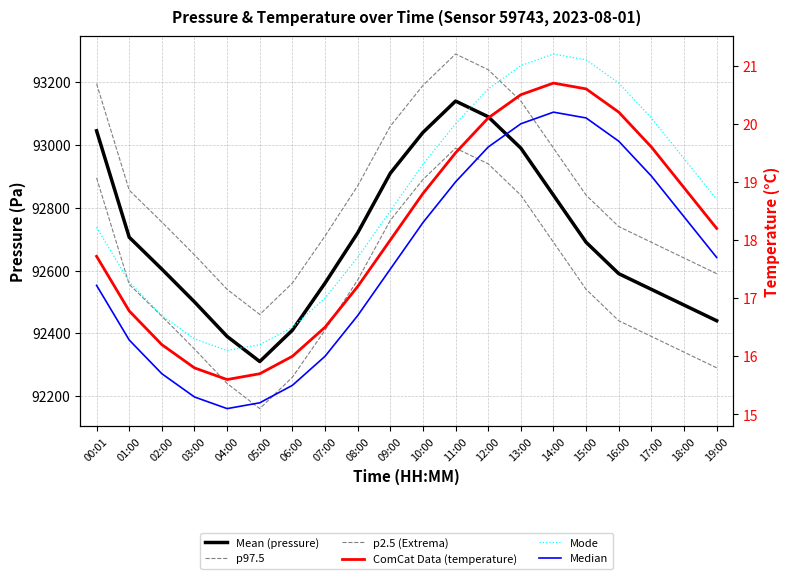

How many interior local peaks does the p97.5 pressure series have?

1